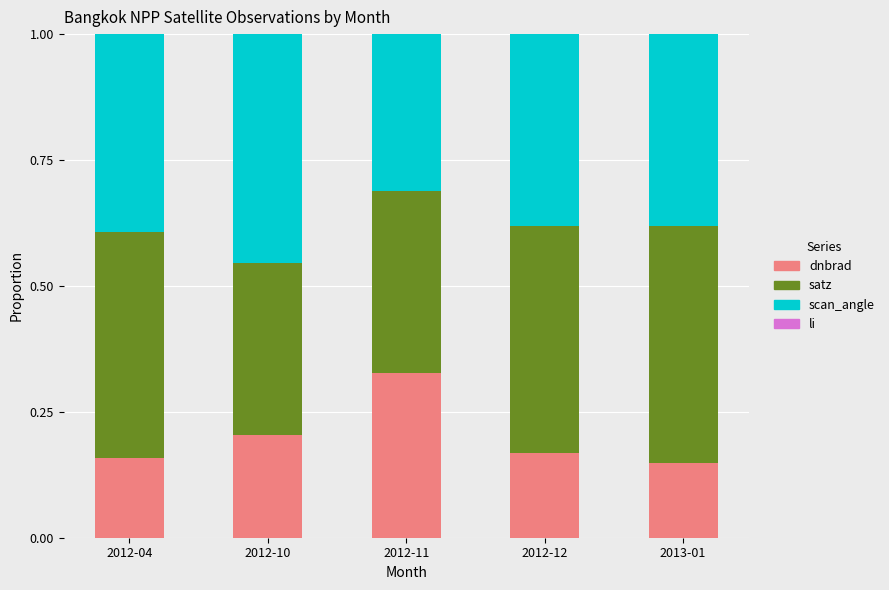

The value of dnbrad at 2012-10 is 0.4. True or false?

False